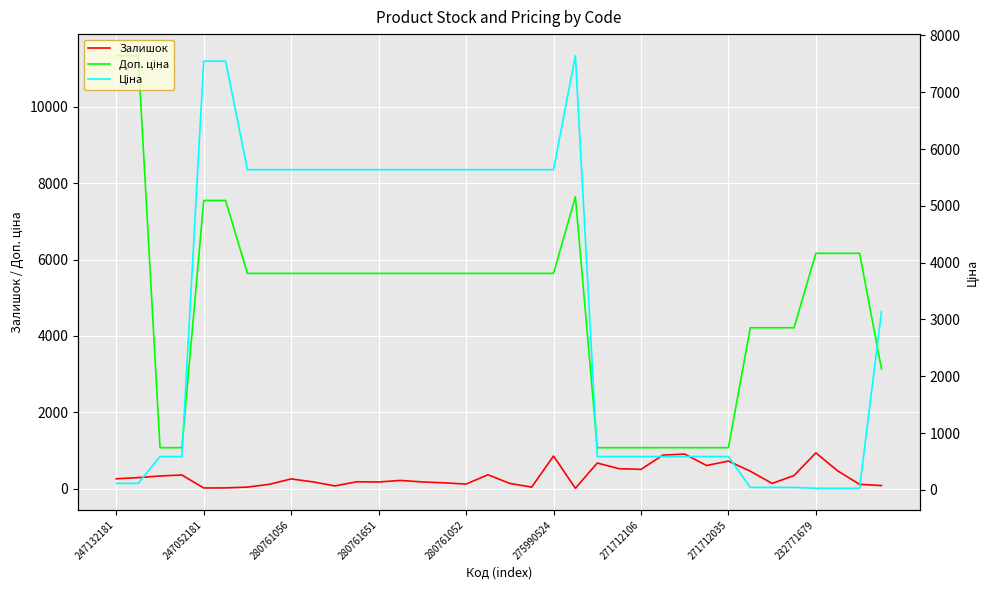

What is the label of the 13th point from the right?

23